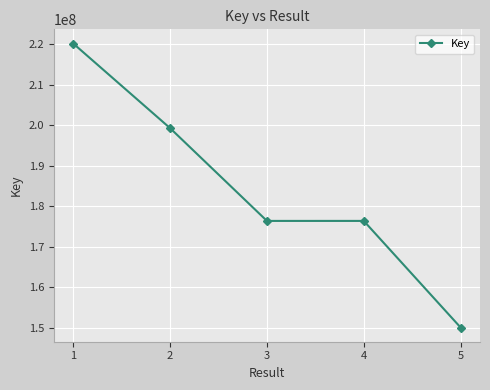

What is the sum of the values at 1 and 4?

396499396